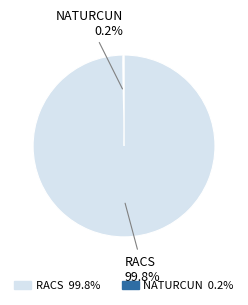

Does any single category account for the majority?

Yes